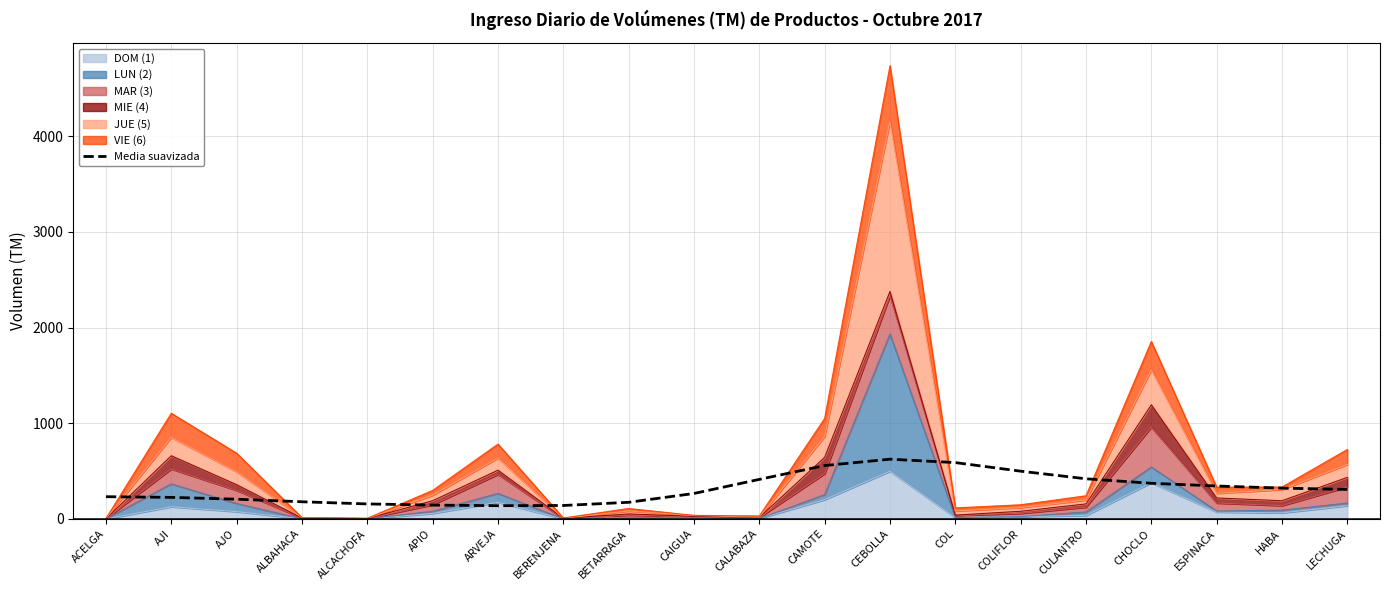

What is the sum of all values?

6310.0